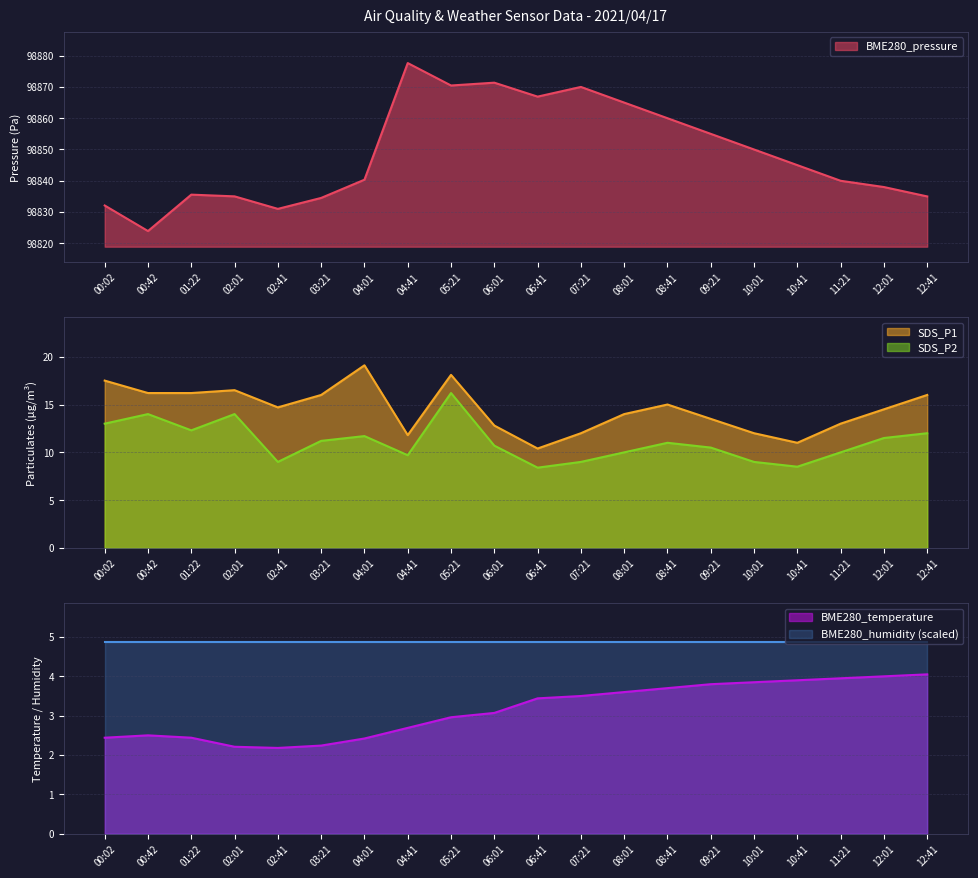

Which series has the largest range (max minus min)?

BME280_pressure